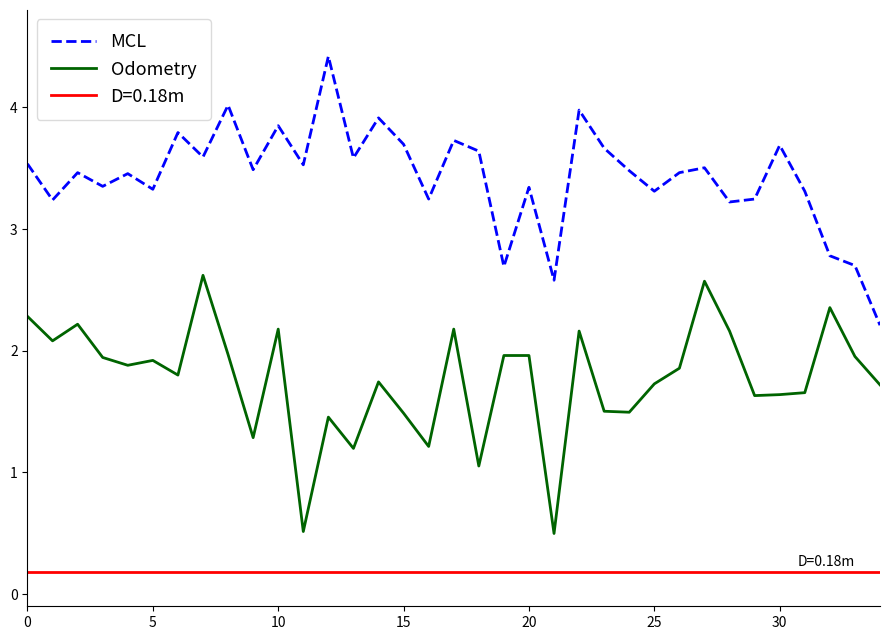

Read the MCL value at 30.

3.7